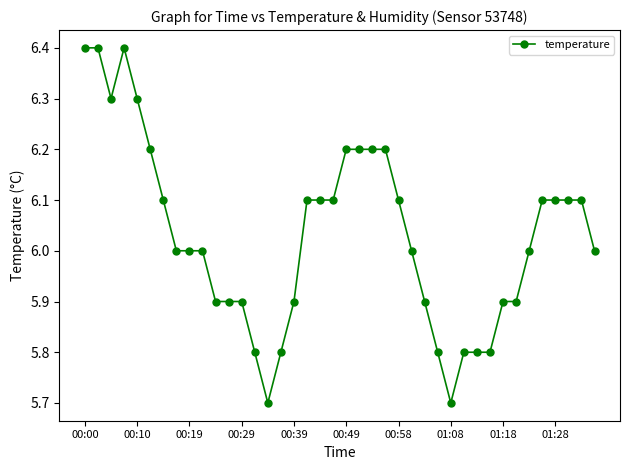

True or false: there are more than 0 points higher than both neighbors.

True